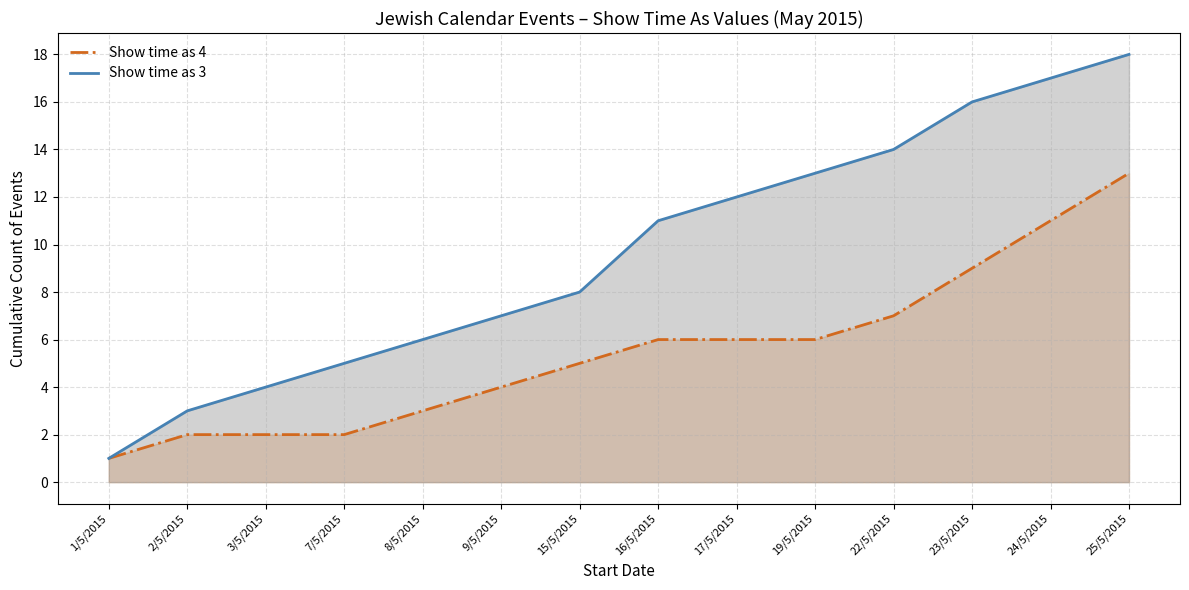

What is the minimum value shown in the chart?

1